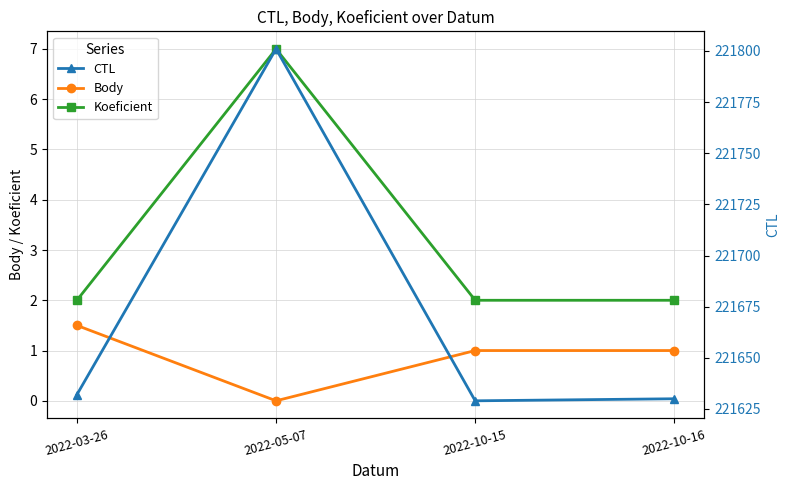

At which category is the sum across all series the highest?

2022-05-07